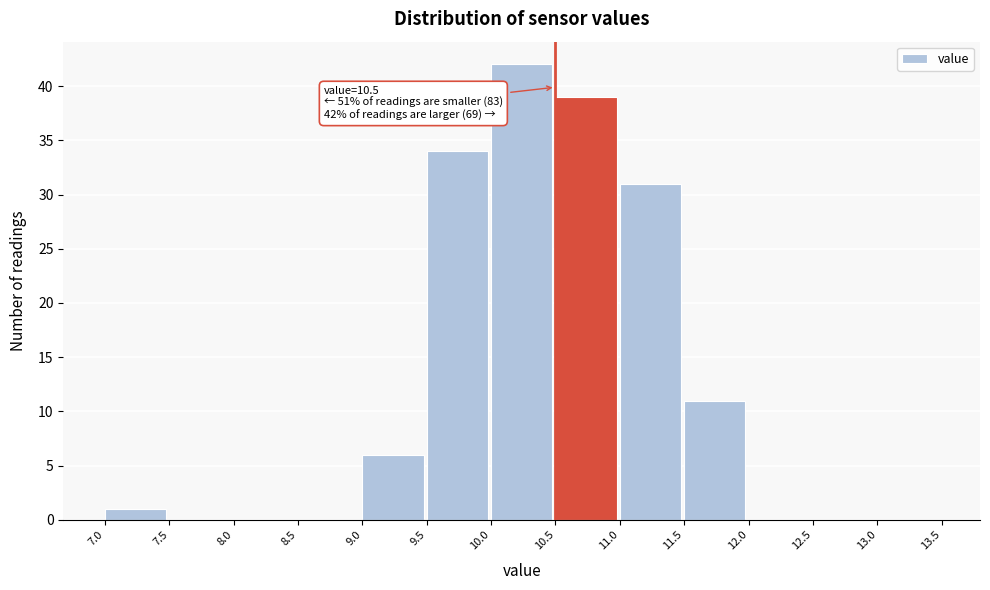

Over which range of the x-axis is the bar tallest?

10.0 to 10.5